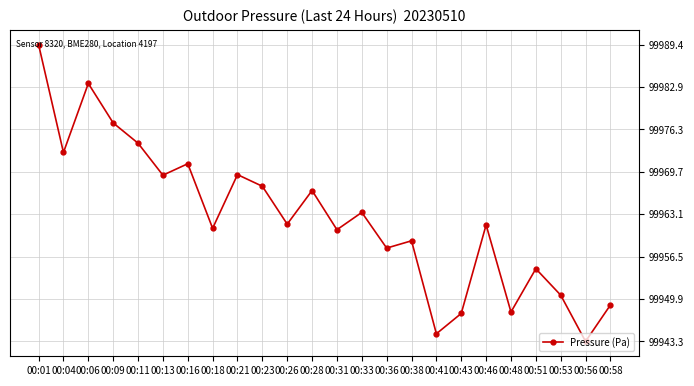

Where is the first local maximum?

00:06